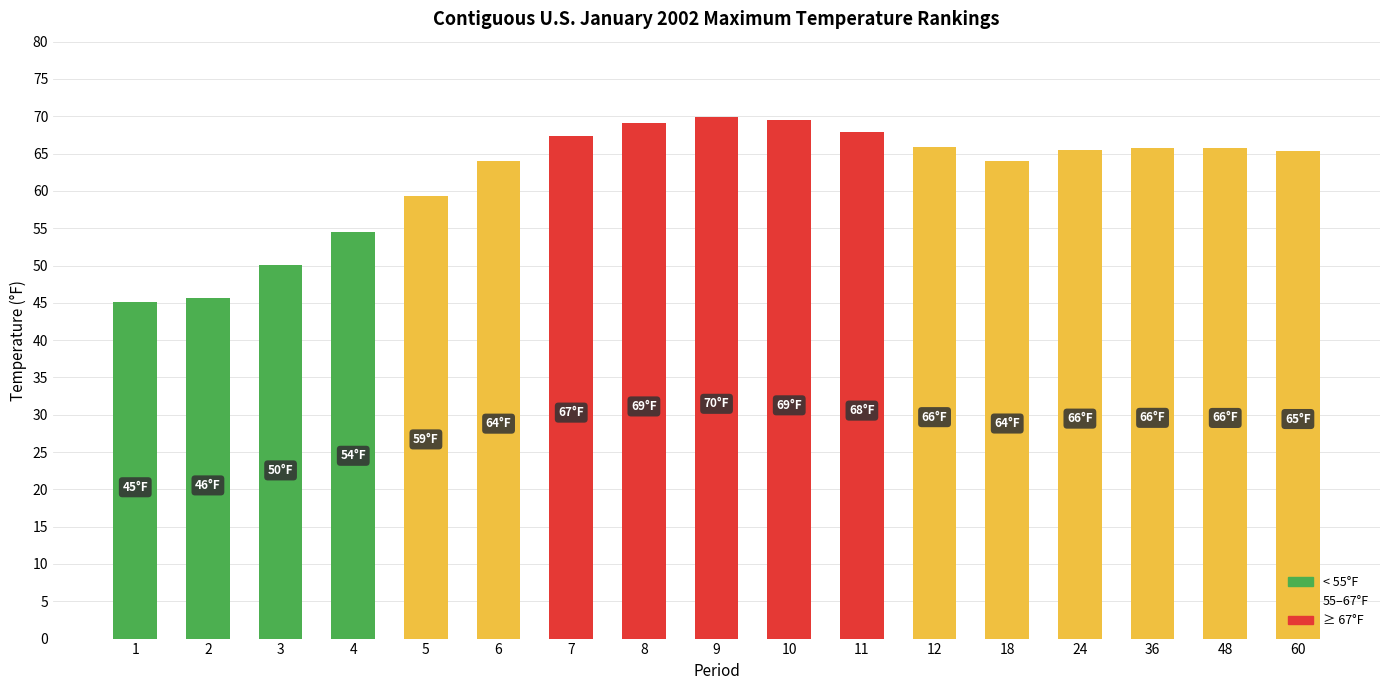

How many series are shown in this chart?

1